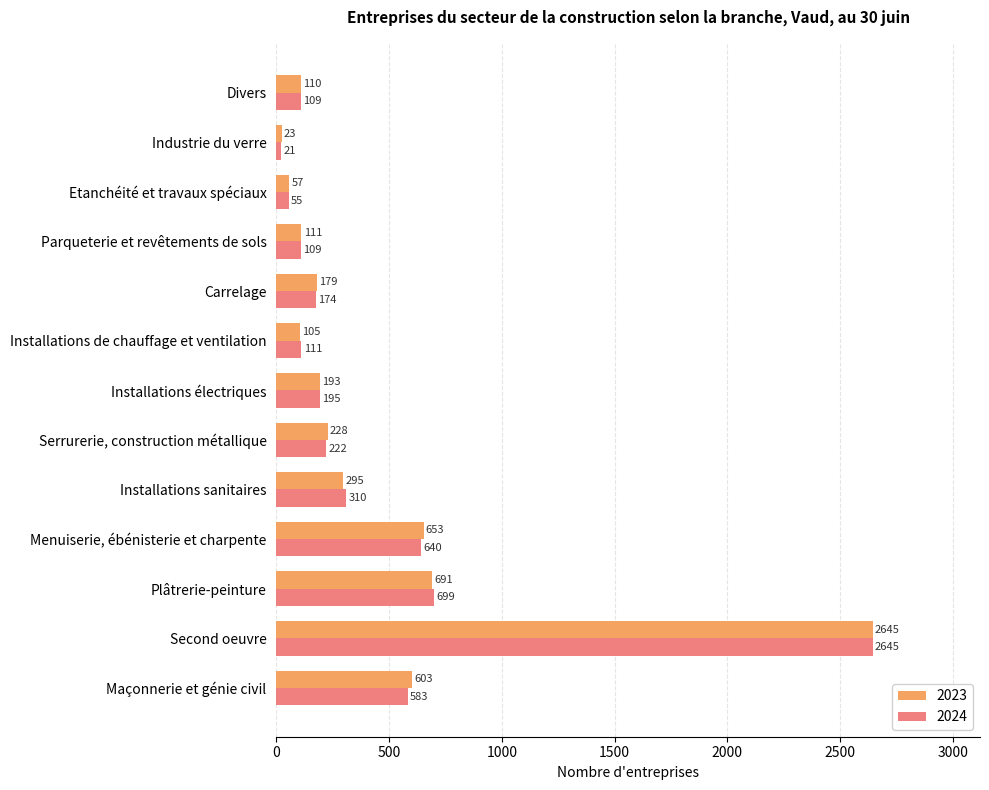

Is the value of 2023 at Industrie du verre greater than the value of 2024 at Second oeuvre?

No